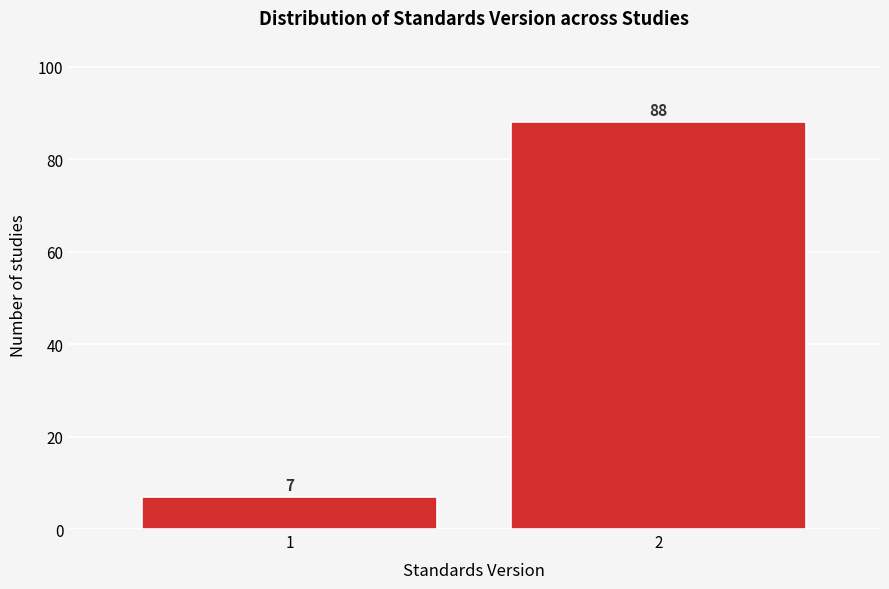

Reading left to right, list all the values displayed in this chart.

1=7	2=88